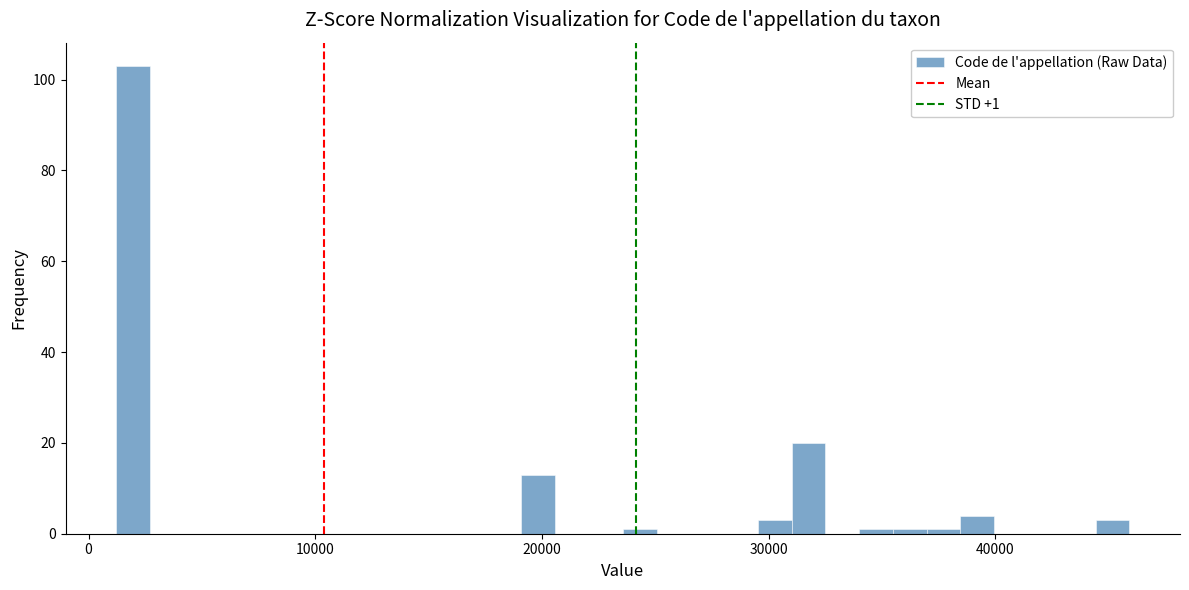

Around what value on the x-axis is the tallest bar? Give the approximate position of its centre, as read against the axis.

2000